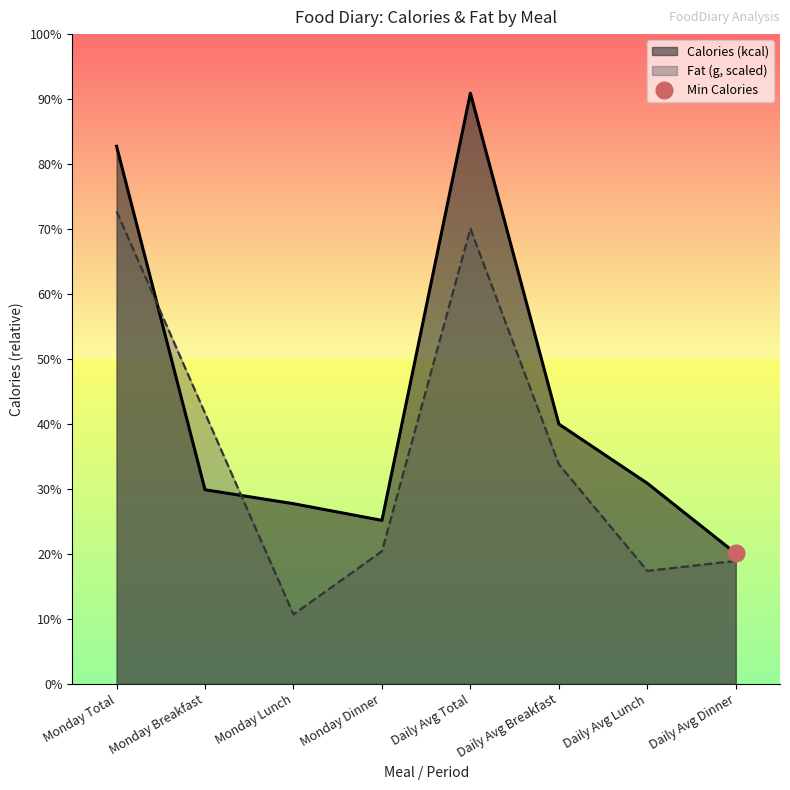

True or false: Calories (kcal) has a value of 123.2 at Monday Breakfast.

False